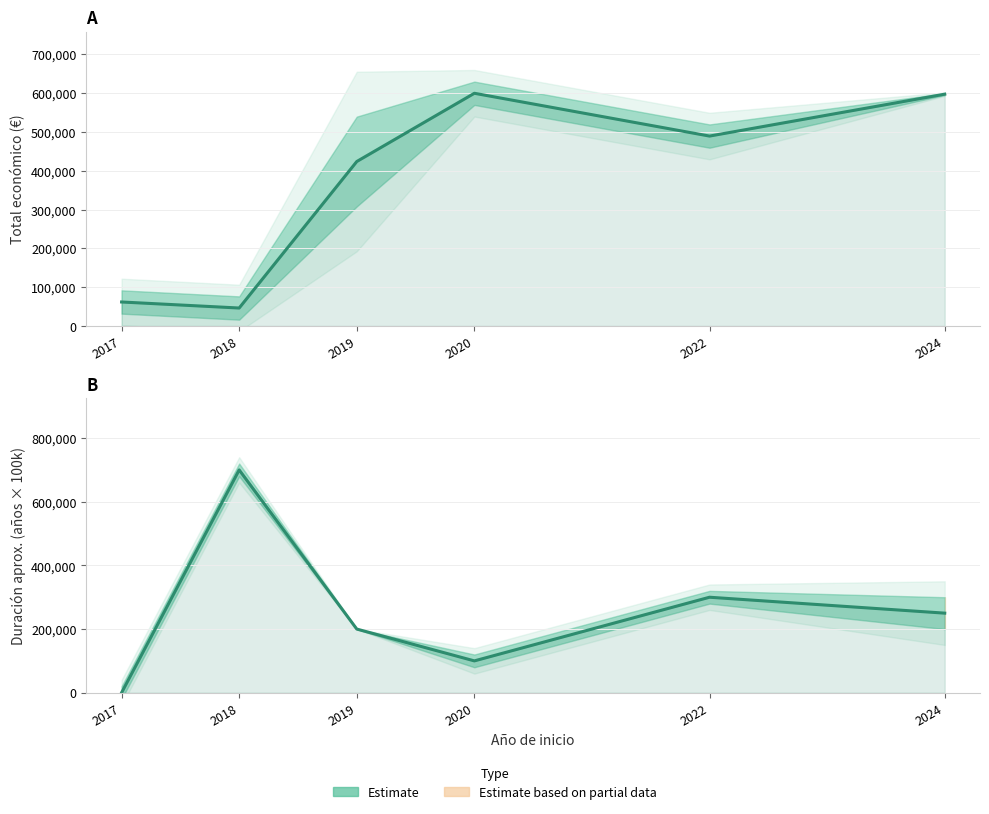

Does the chart have visible grid lines?

Yes